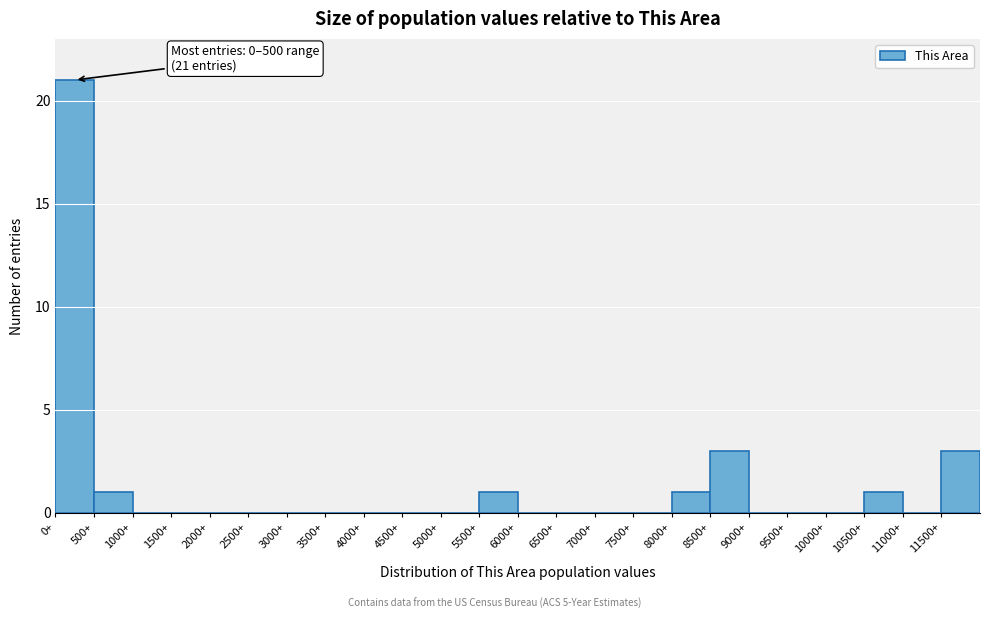

Which range on the x-axis has the tallest bar?

0 to 500